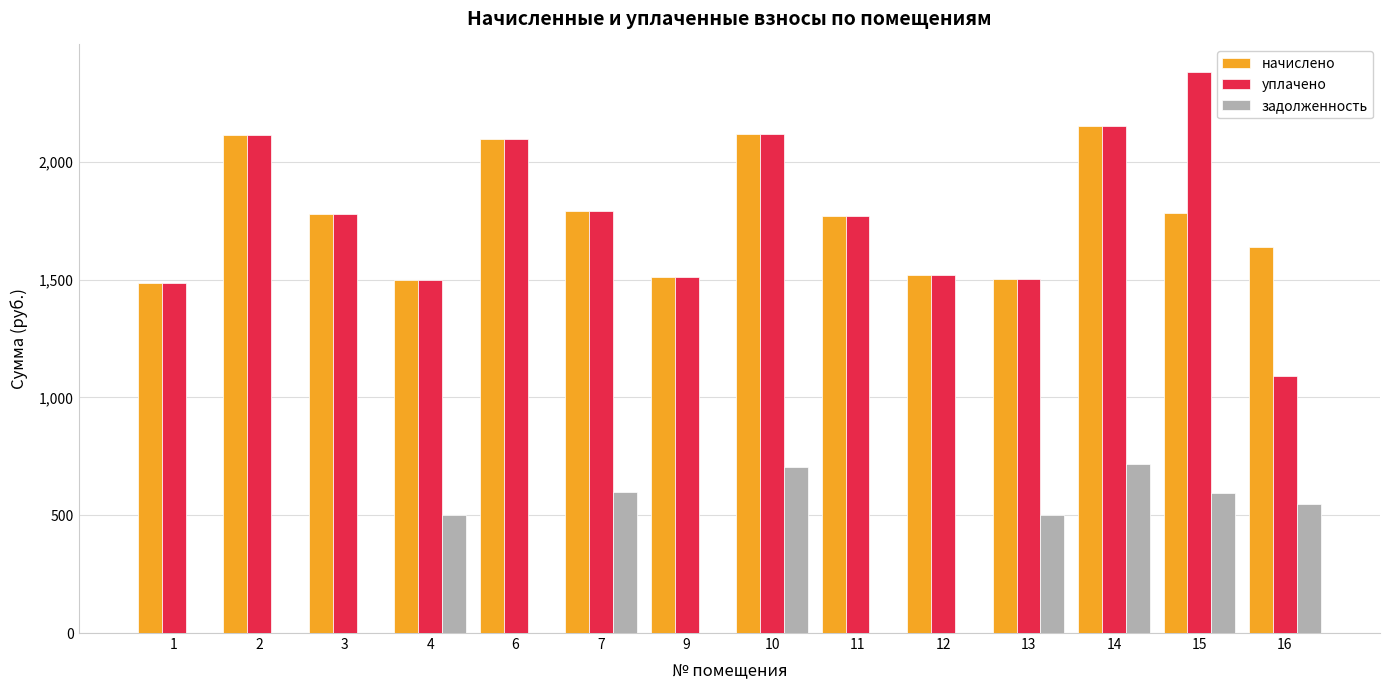

Count the number of data series in this chart.

3